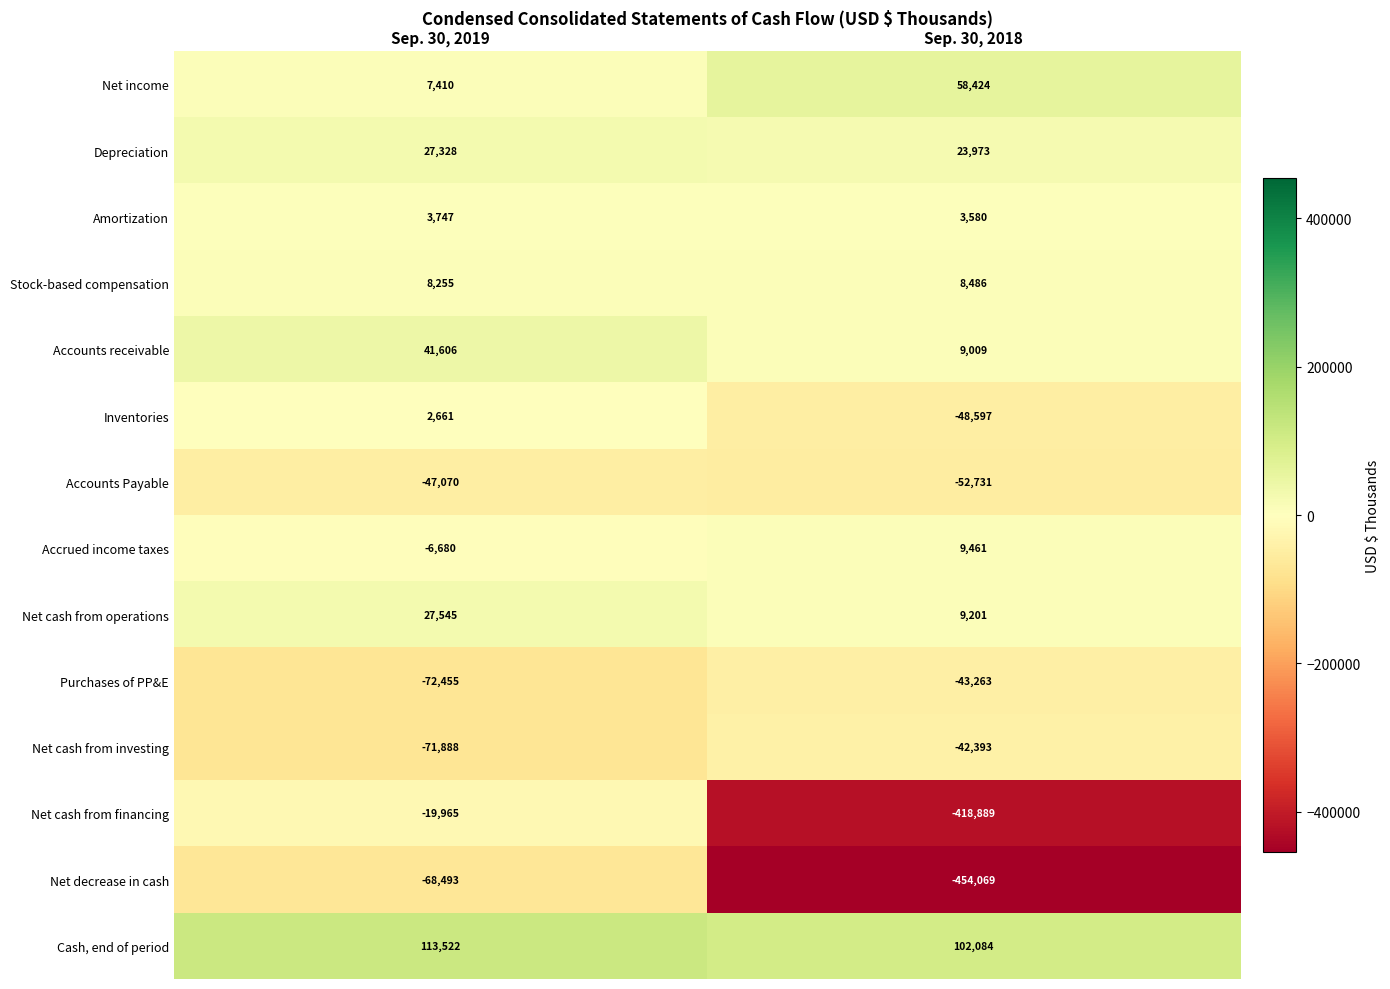

What is the minimum value shown in the chart?

-454069